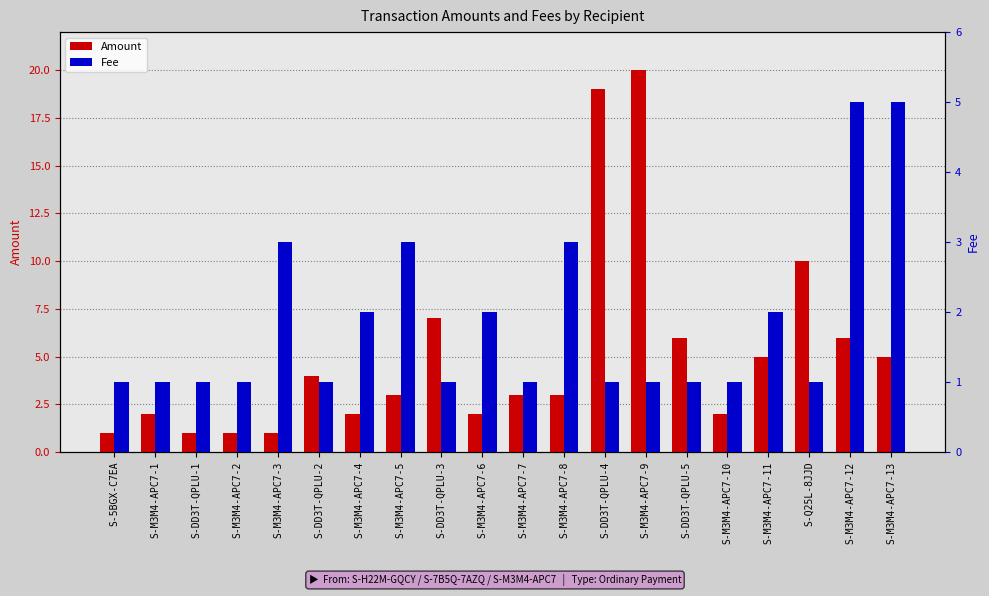

At which label does Fee reach its minimum?

S-5BGX-C7EA